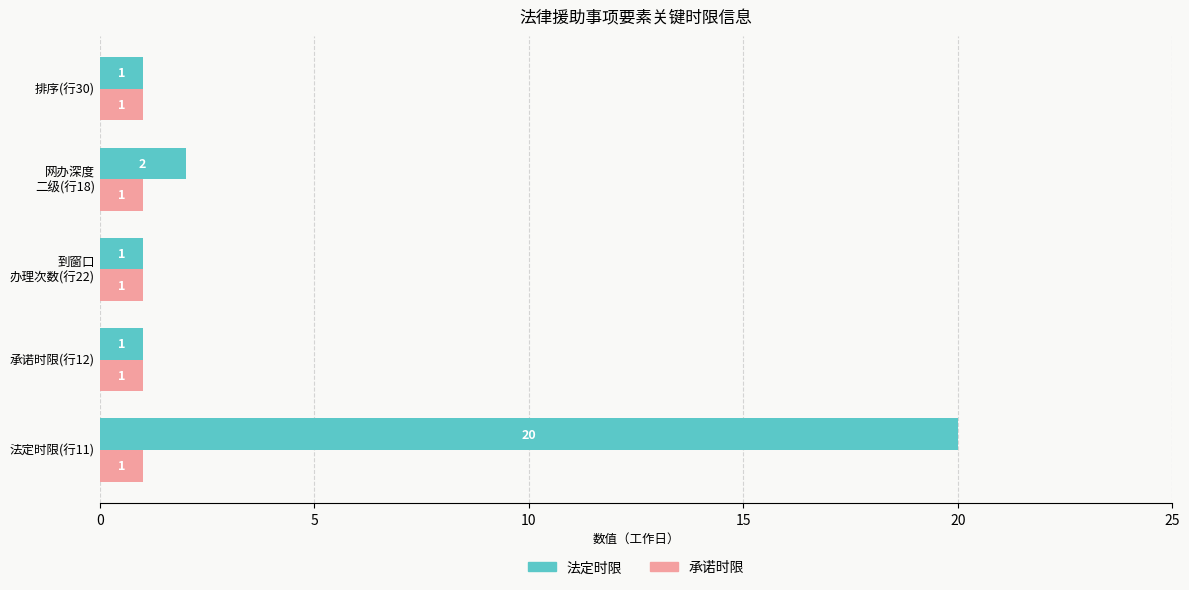

Which series has the largest range (max minus min)?

法定时限